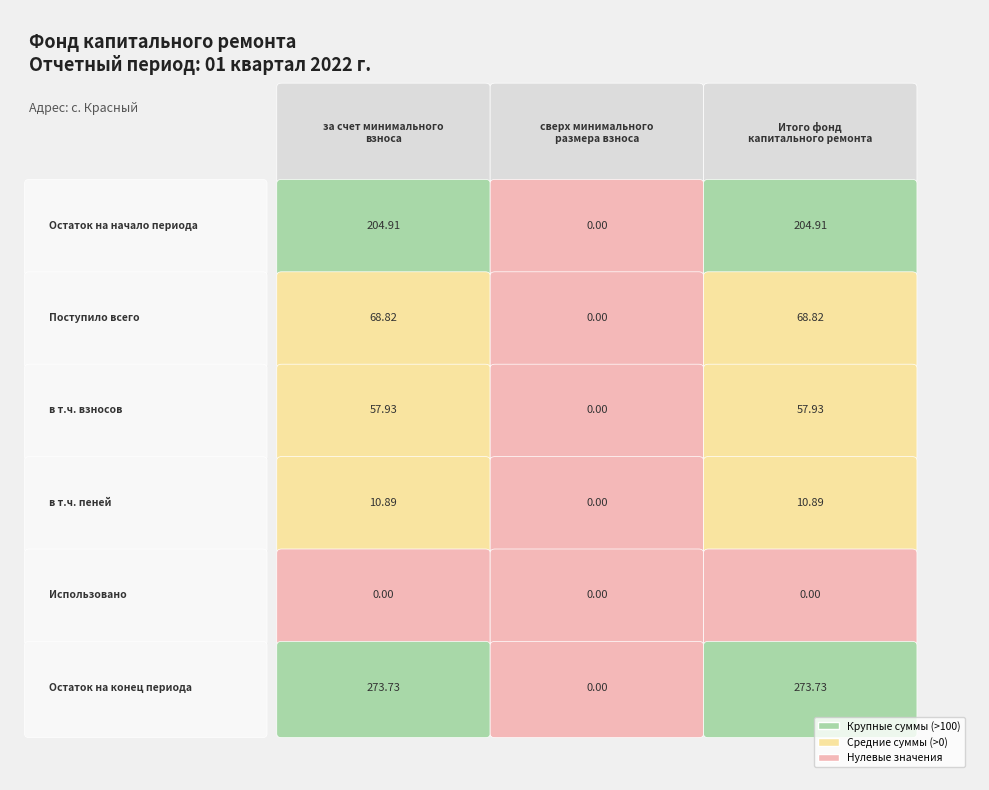

What is the total value across all series at в т.ч. пеней?

21.8